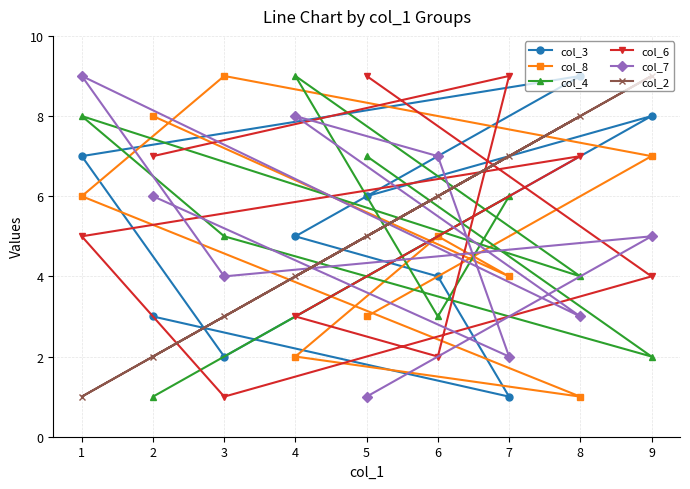

Reading left to right, list all the values displayed in this chart.

col_3: 1=7	2=3	3=2	4=5	5=6	6=4	7=1	8=9	9=8
col_8: 1=6	2=8	3=9	4=2	5=3	6=5	7=4	8=1	9=7
col_4: 1=8	2=1	3=5	4=9	5=7	6=3	7=6	8=4	9=2
col_6: 1=5	2=7	3=1	4=3	5=9	6=2	7=9	8=7	9=4
col_7: 1=9	2=6	3=4	4=8	5=1	6=7	7=2	8=3	9=5
col_2: 1=1	2=2	3=3	4=4	5=5	6=6	7=7	8=8	9=9